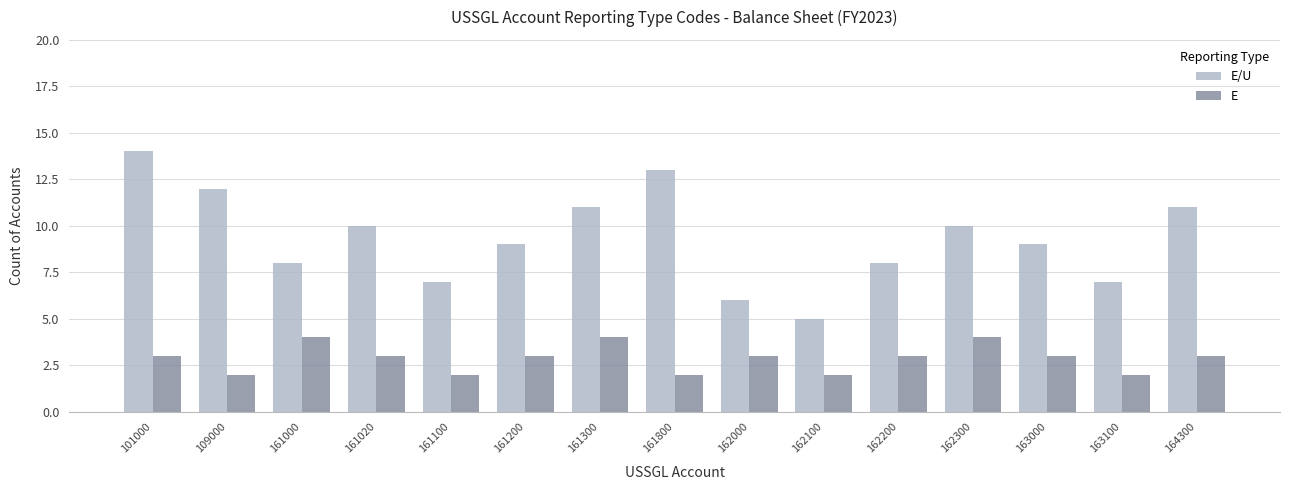

The E/U series shows 13 at 161000. True or false?

False